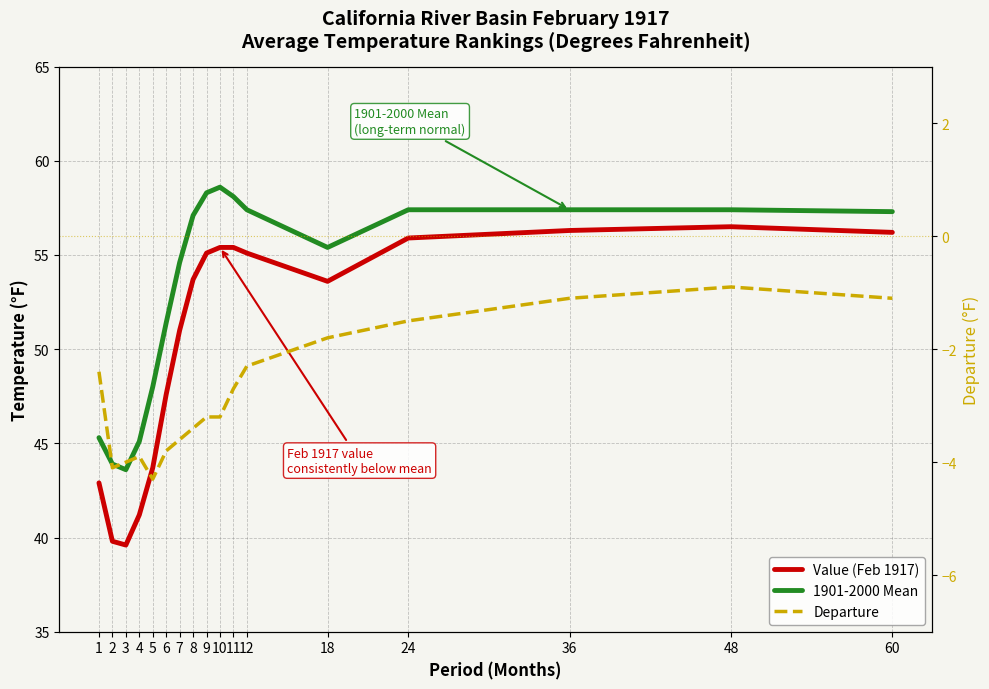

At which label does Departure reach its peak?

48